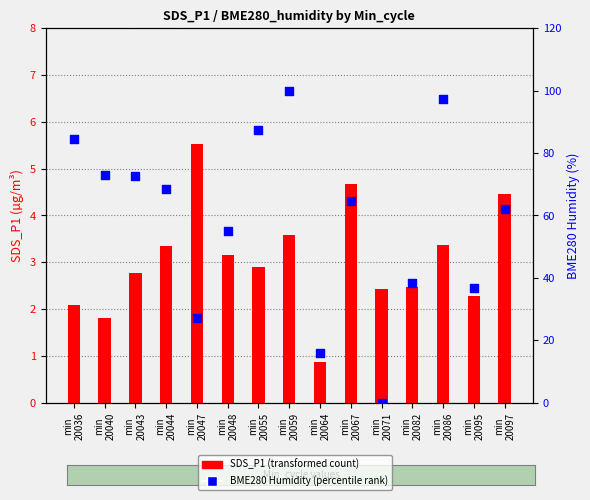

Which series has the largest total across all categories?

BME280 Humidity (percentile within sample)